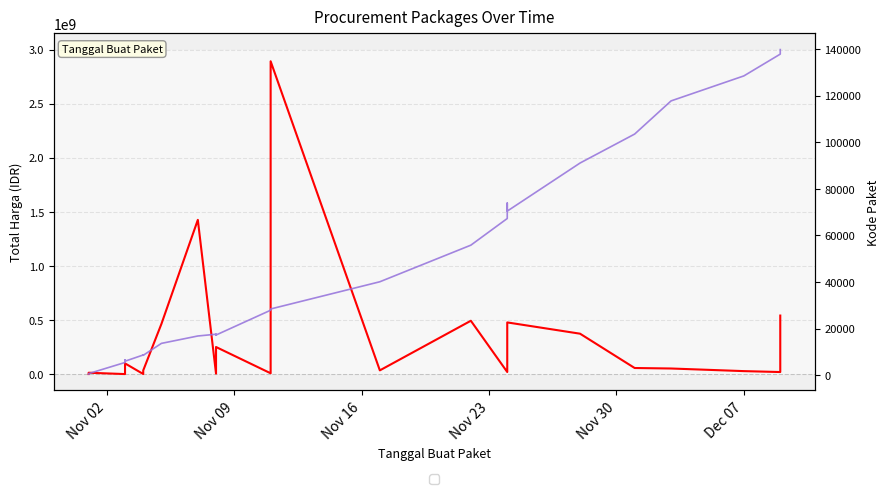

The value of Total Harga at Dec 07 is 44319649. True or false?

False